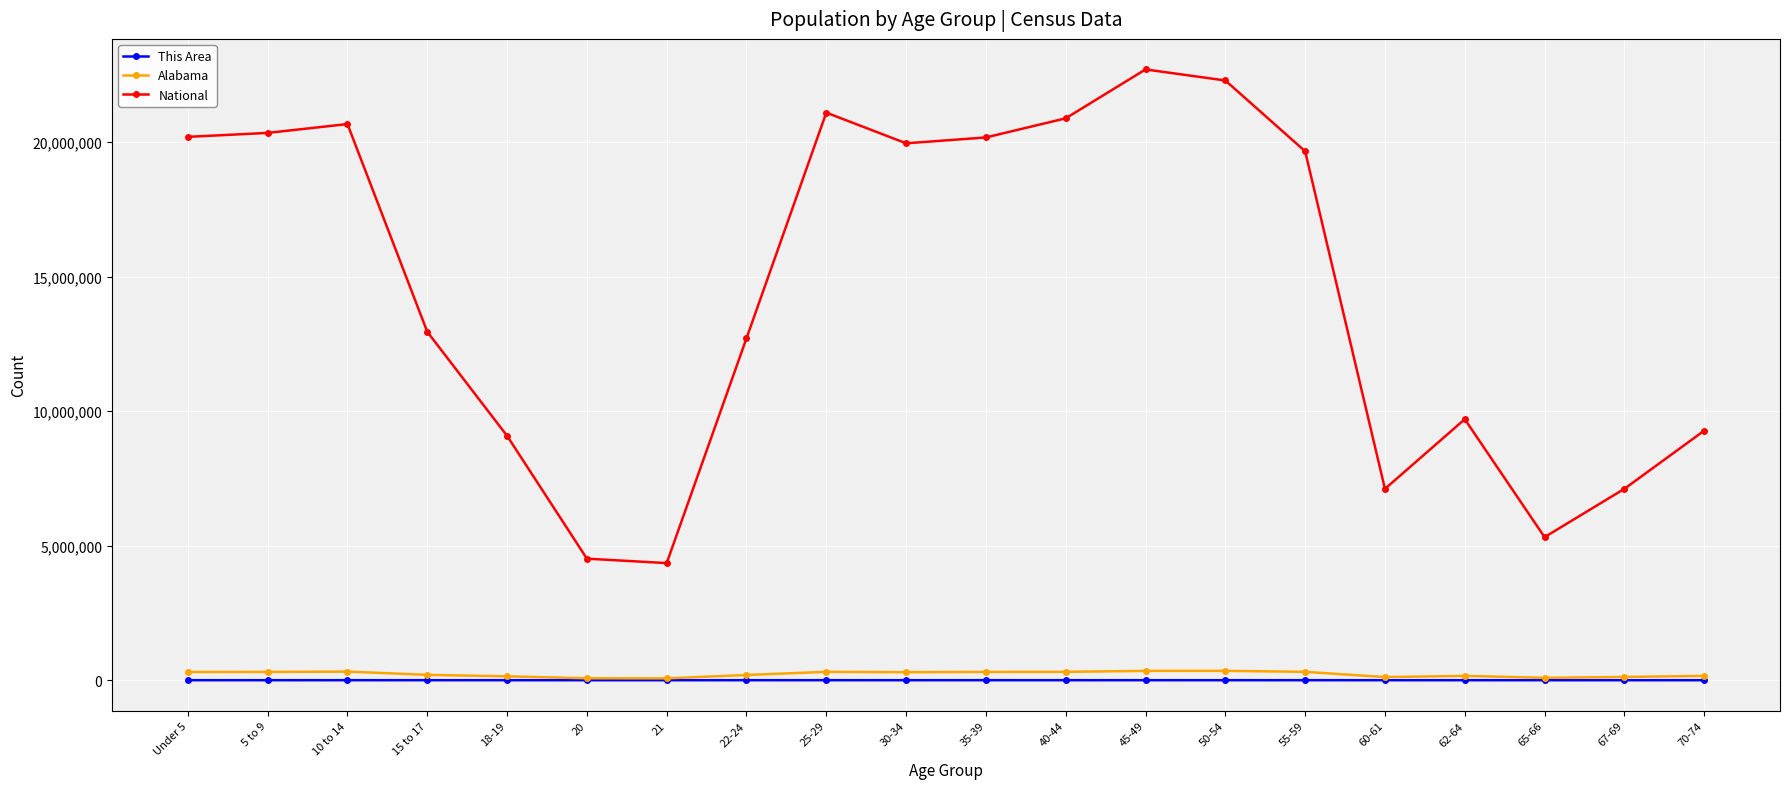

Between 10 to 14 and 65-66, which series saw the biggest shift?

National